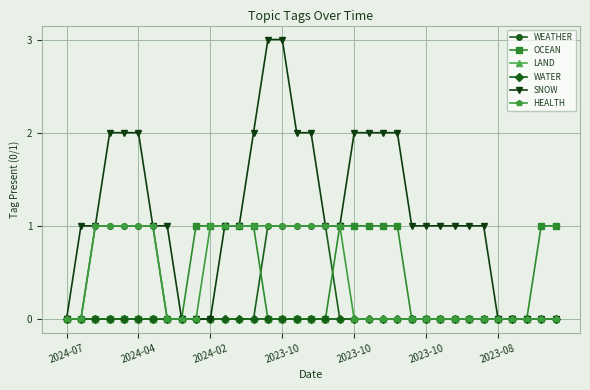

Is this an area chart (filled region under the line)?

No